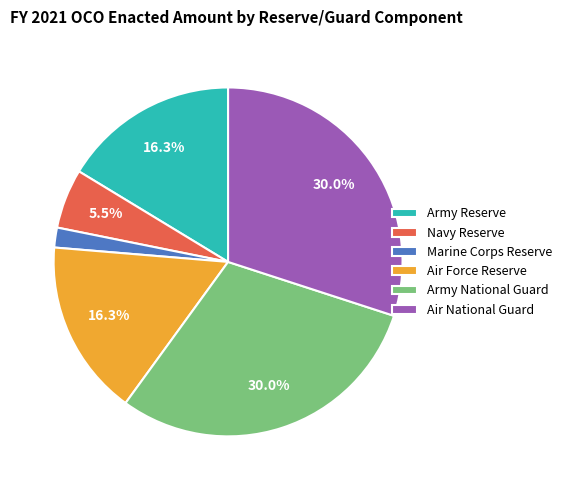

Is it true that Army Reserve is 16% of the pie?

True